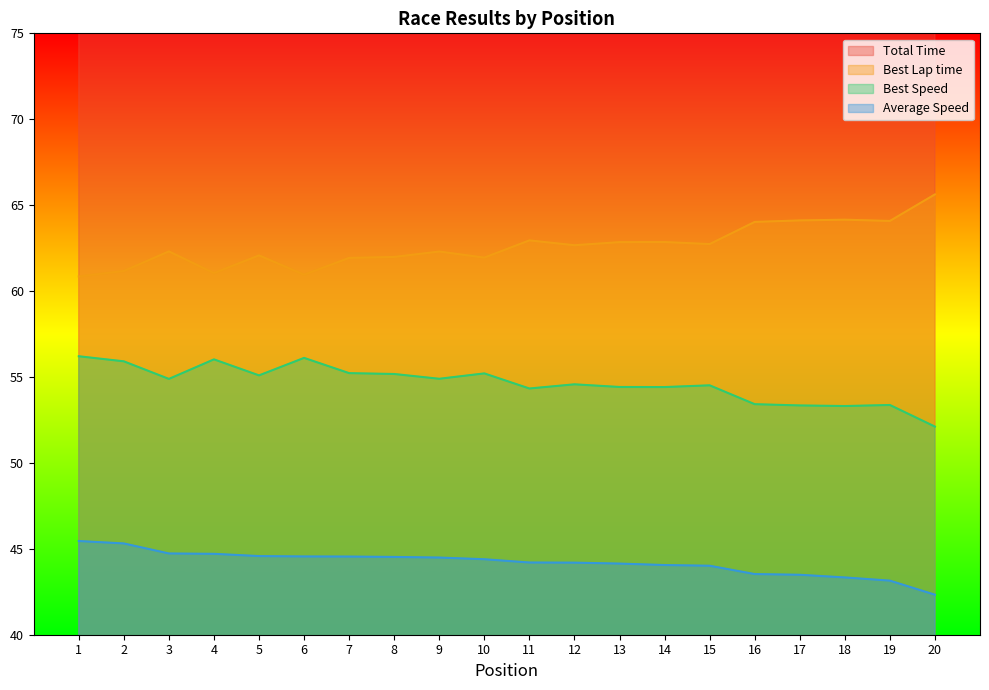

What is the value of the Best Lap time point at the 15th from the left?

62.7